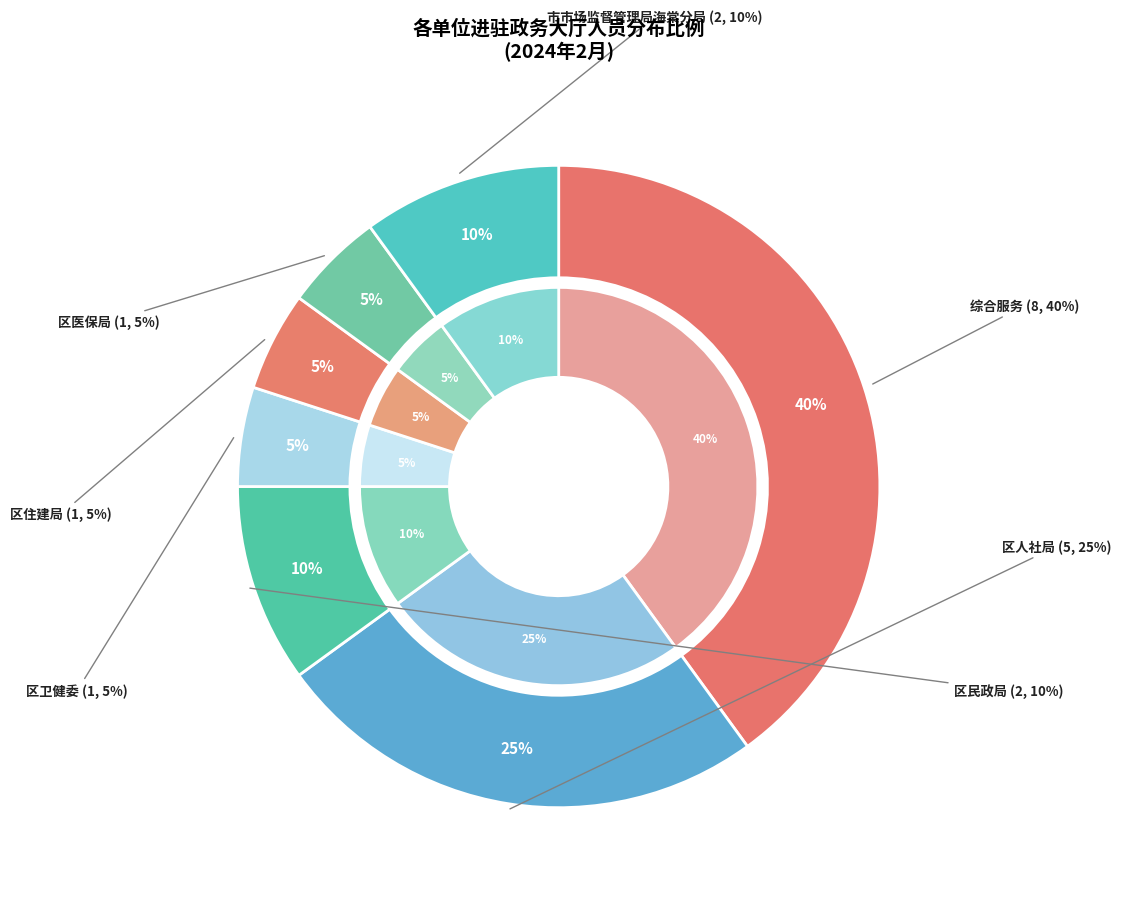

True or false: 区医保局 accounts for 12% of the total.

False